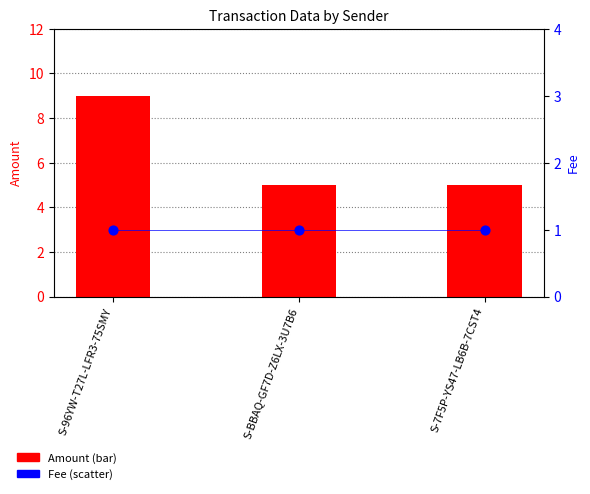

Which series contains the highest Y value?

Amount